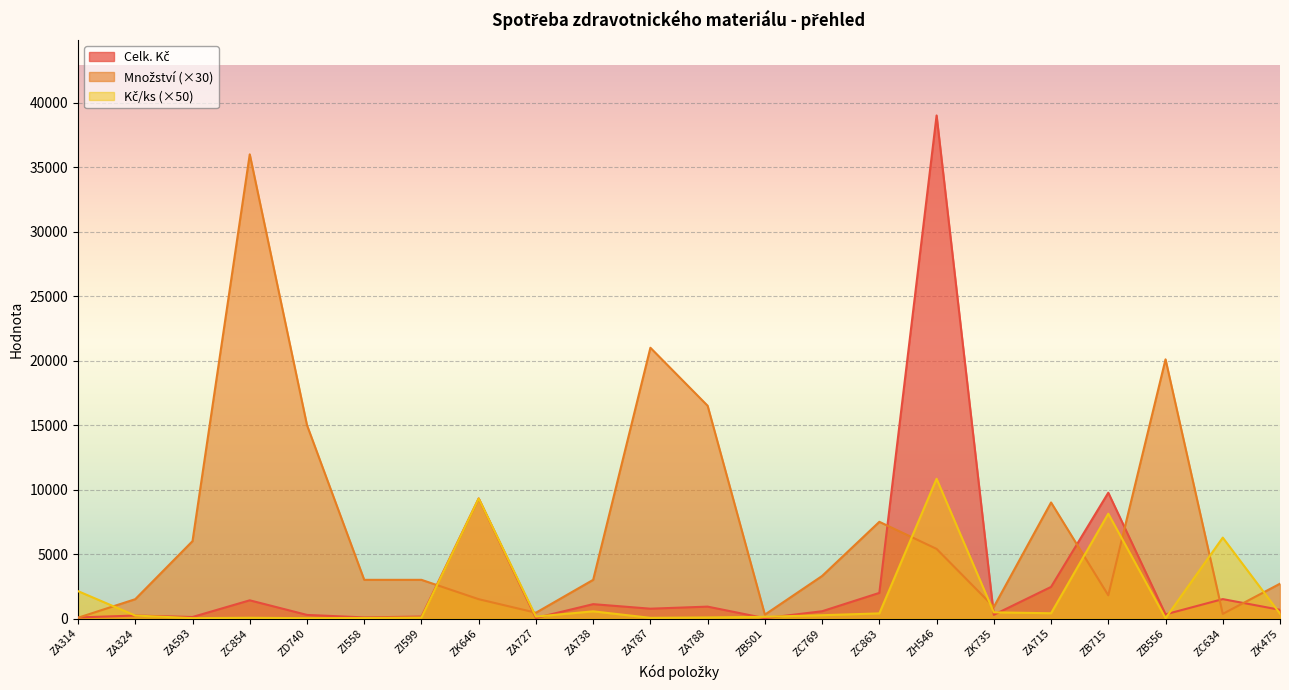

How many series are shown in this chart?

3